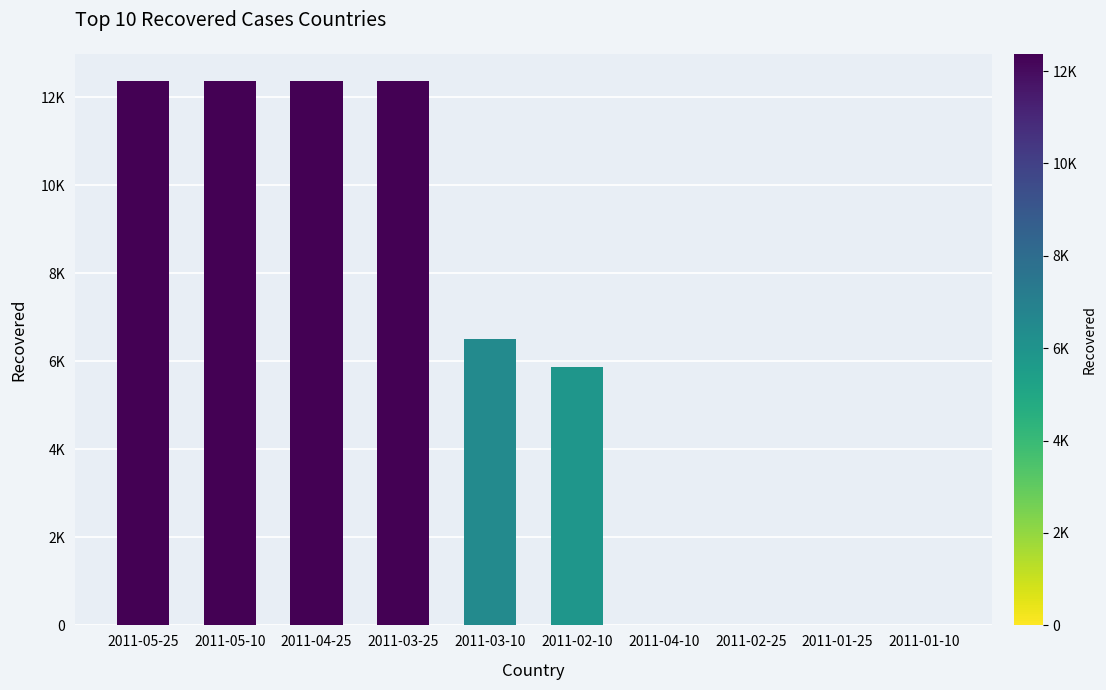

Which label corresponds to the smallest value in the chart?

2011-04-10